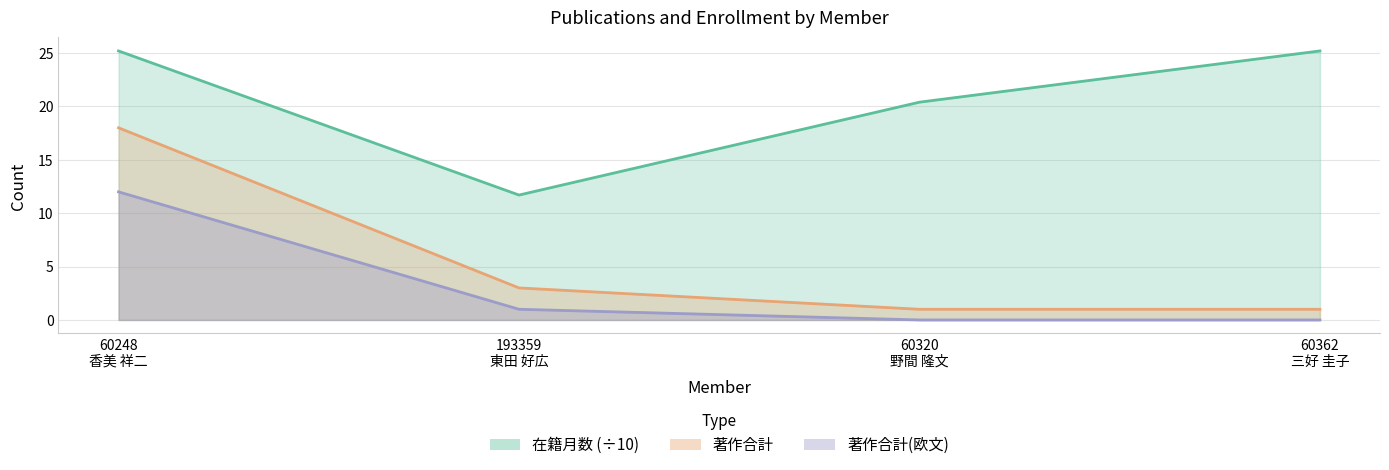

What is the difference between the second highest and minimum values in the 在籍月数 series?

13.5